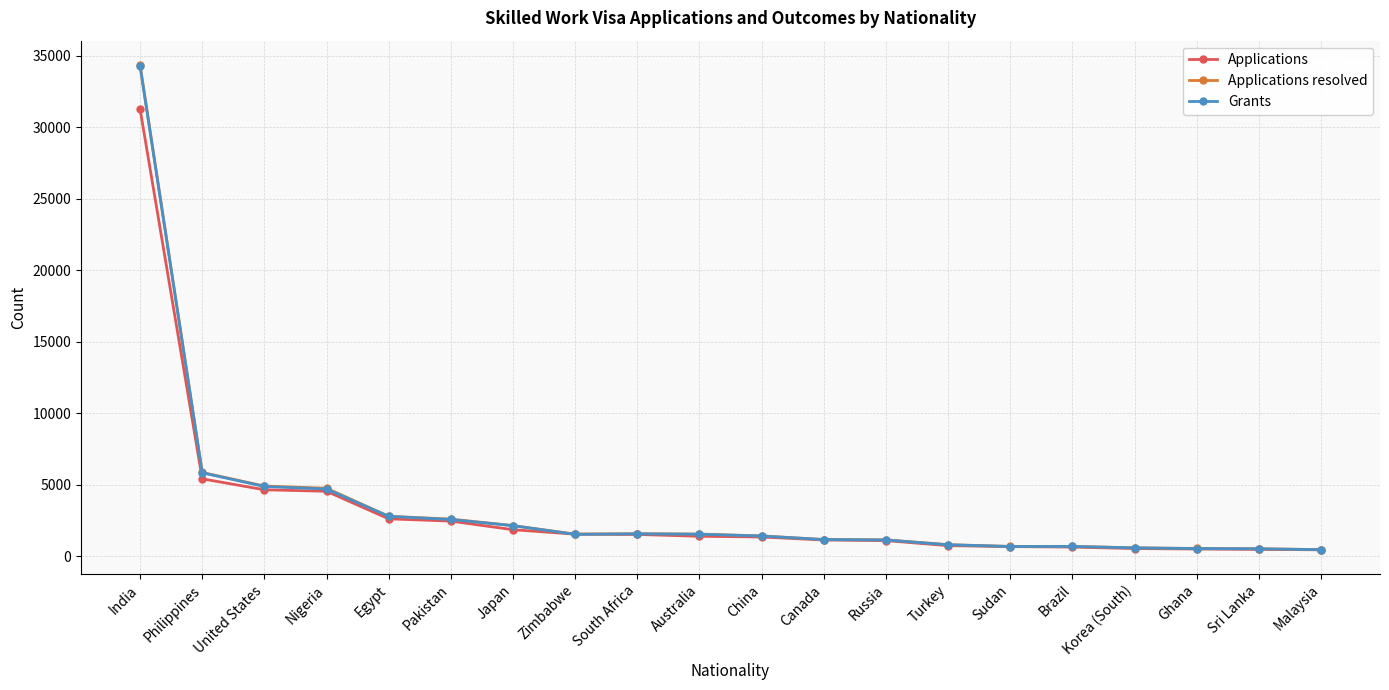

What is the minimum value shown in the chart?

448